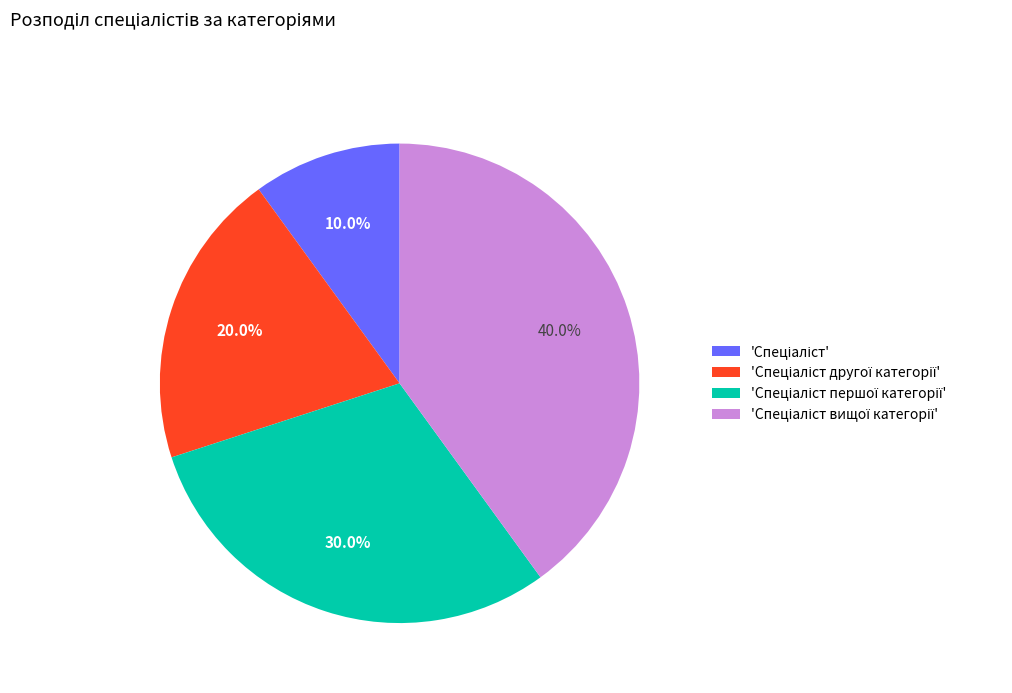

Is there any slice that represents more than half of the pie?

No